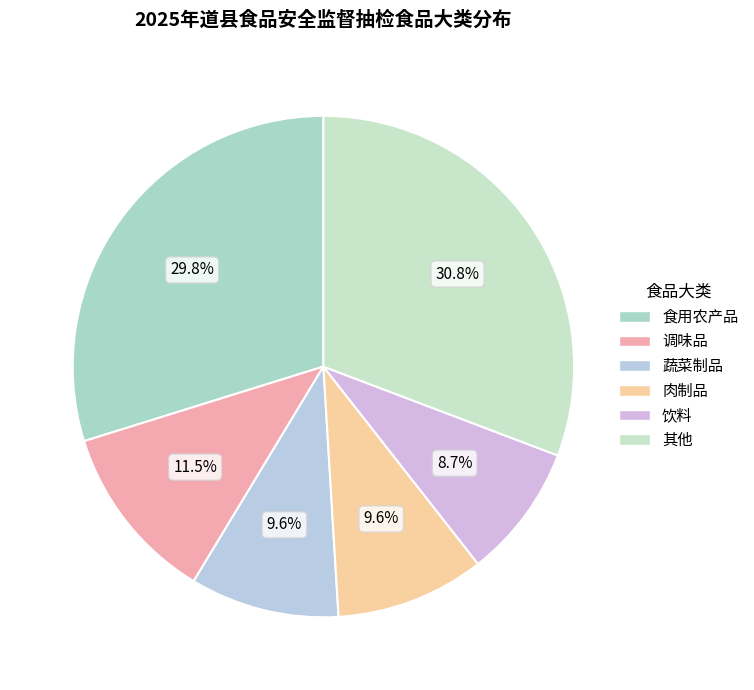

Is there any slice that represents more than half of the pie?

No